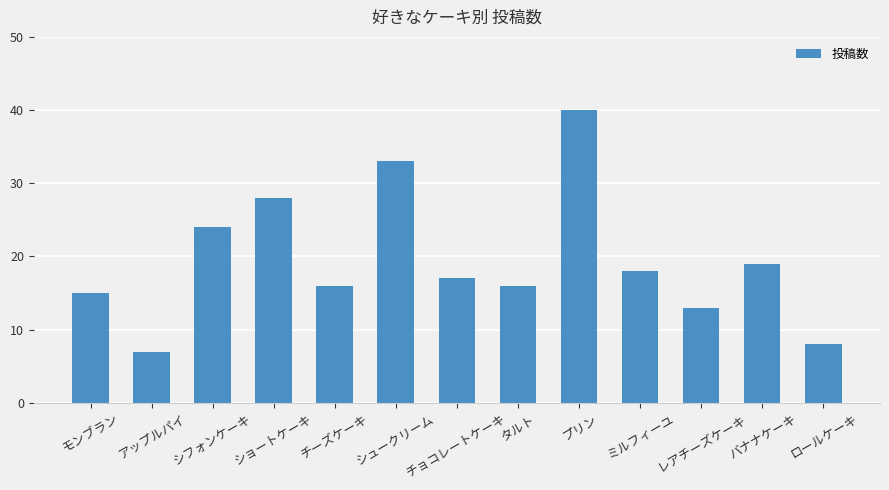

Reading left to right, transcribe all the data shown in this chart.

15	7	24	28	16	33	17	16	40	18	13	19	8